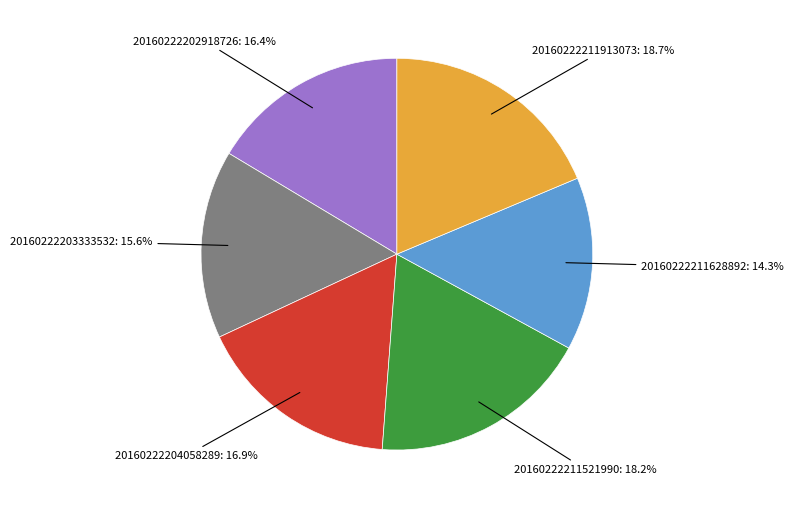

Is there any slice that represents more than half of the pie?

No